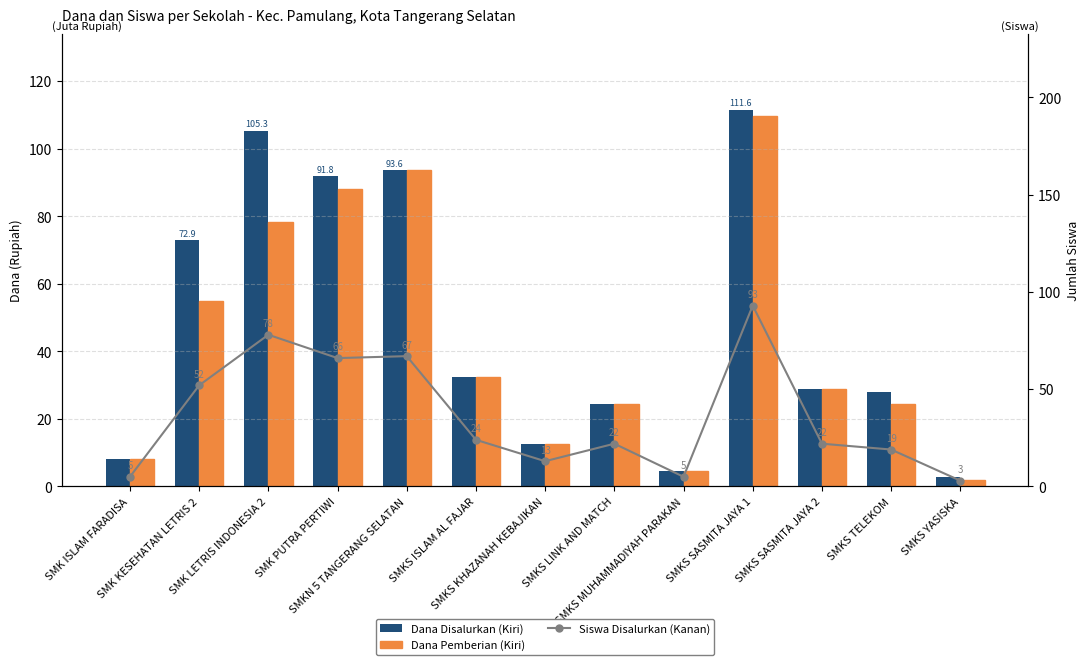

At which category is the sum across all series the highest?

SMKS SASMITA JAYA 1